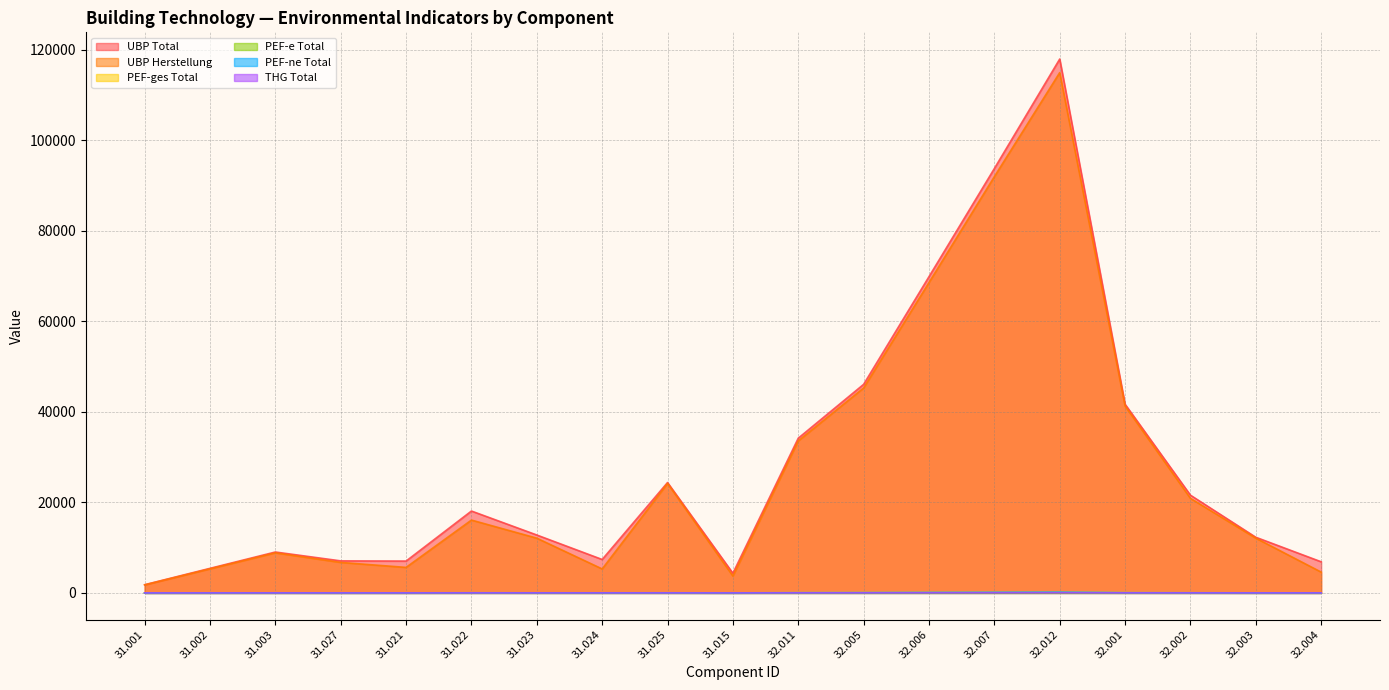

What is the maximum value for UBP Herstellung?

115000.0